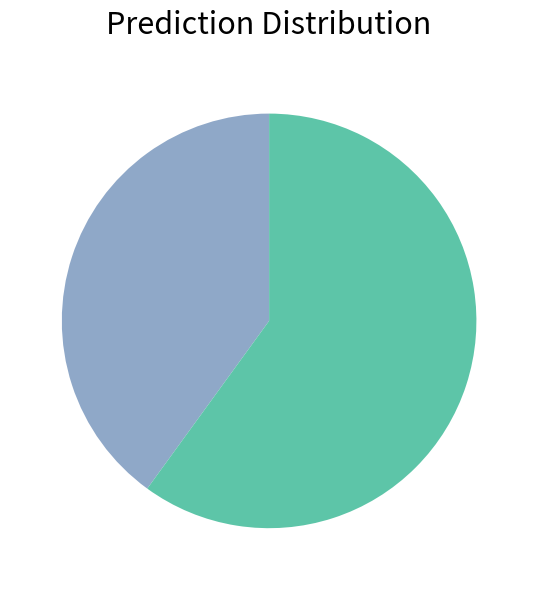

Does any single category account for the majority?

Yes